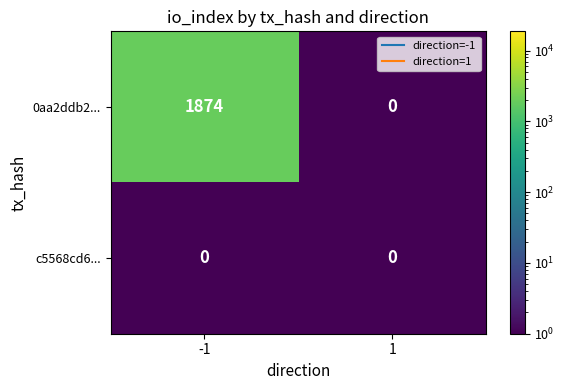

Which series has the largest total across all categories?

0aa2ddb2...